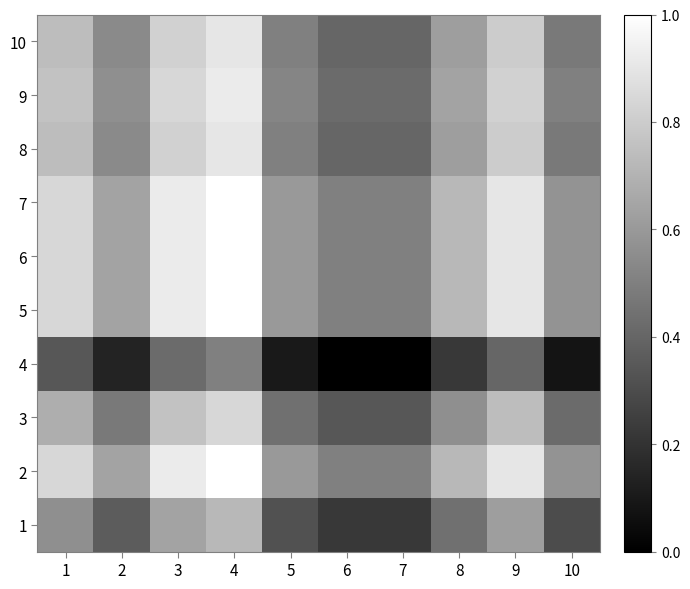

Count the number of data series in this chart.

10